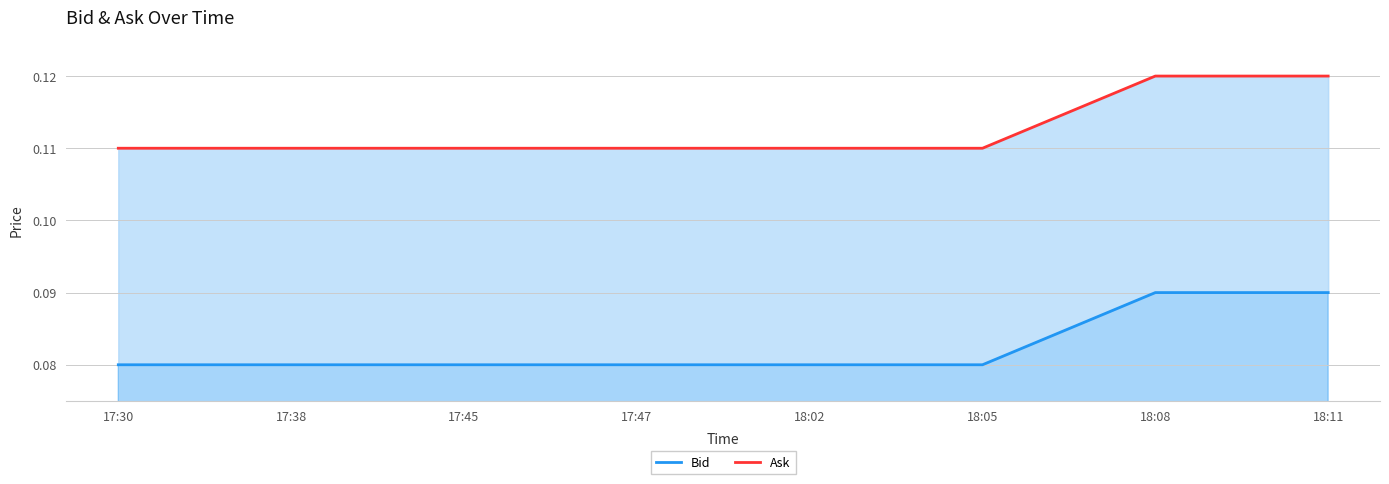

Reading left to right, list all the values displayed in this chart.

Bid: 17:30=0.1	17:38=0.1	17:45=0.1	17:47=0.1	18:02=0.1	18:05=0.1	18:08=0.1	18:11=0.1
Ask: 17:30=0.1	17:38=0.1	17:45=0.1	17:47=0.1	18:02=0.1	18:05=0.1	18:08=0.1	18:11=0.1